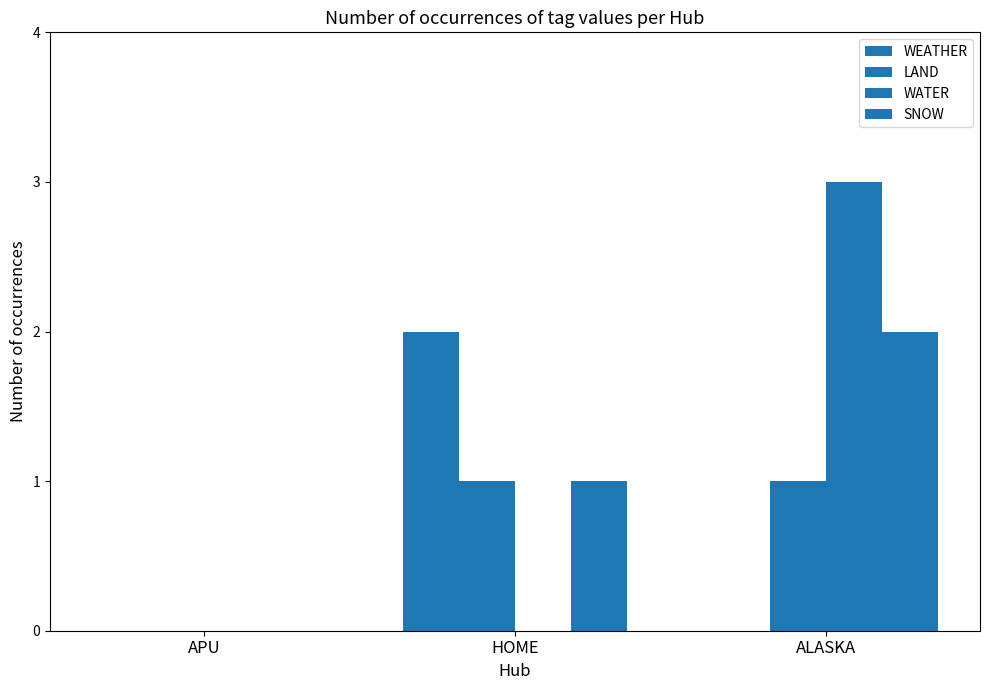

Which series has the widest spread of values?

WATER